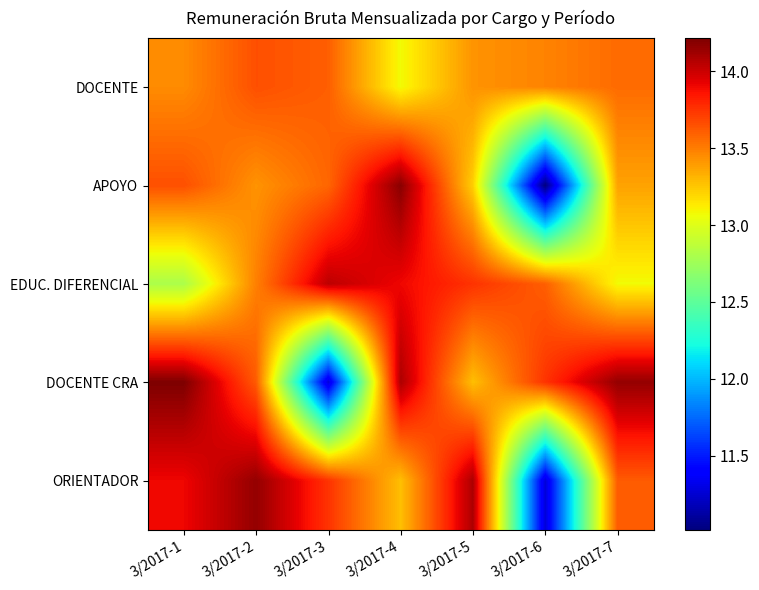

How many categories are shown in the chart?

7